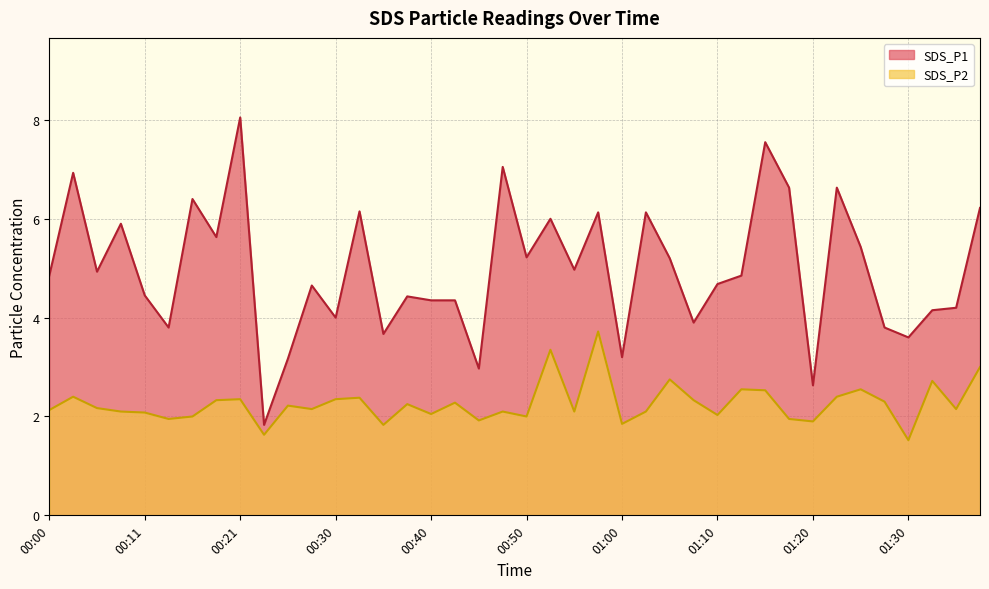

Where is the first local maximum for SDS_P1?

00:03